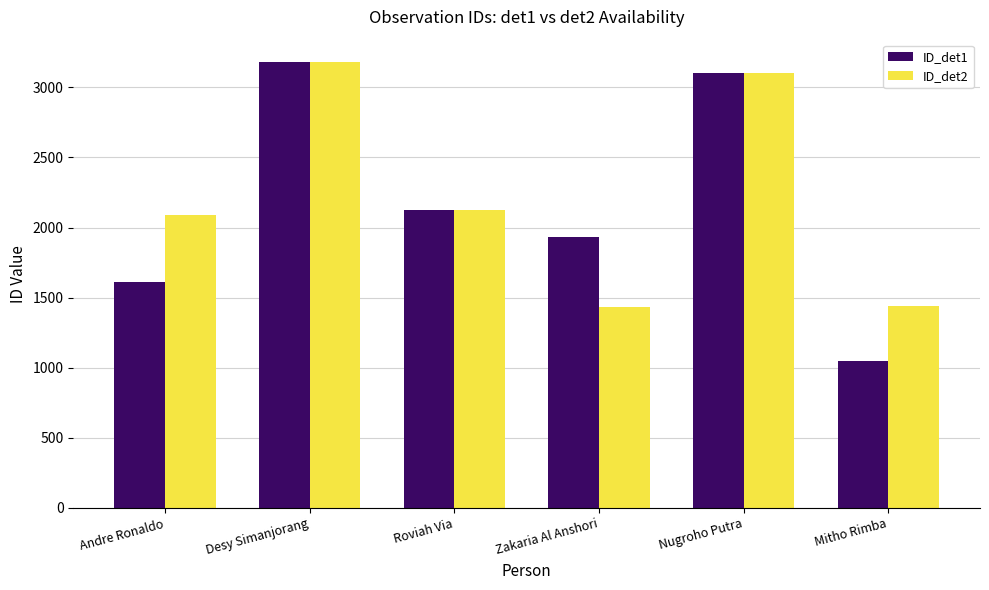

Which label corresponds to the smallest value in the chart?

Mitho Rimba